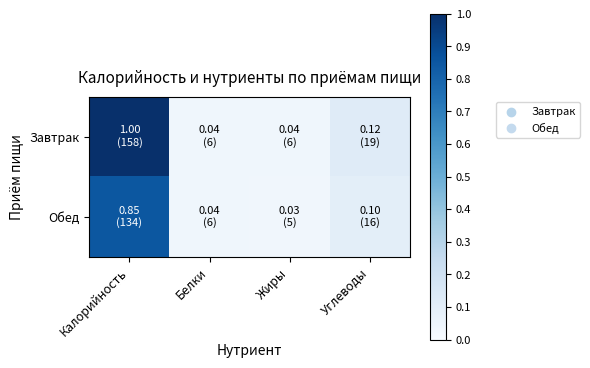

At which category does the chart reach its peak across all series?

Калорийность